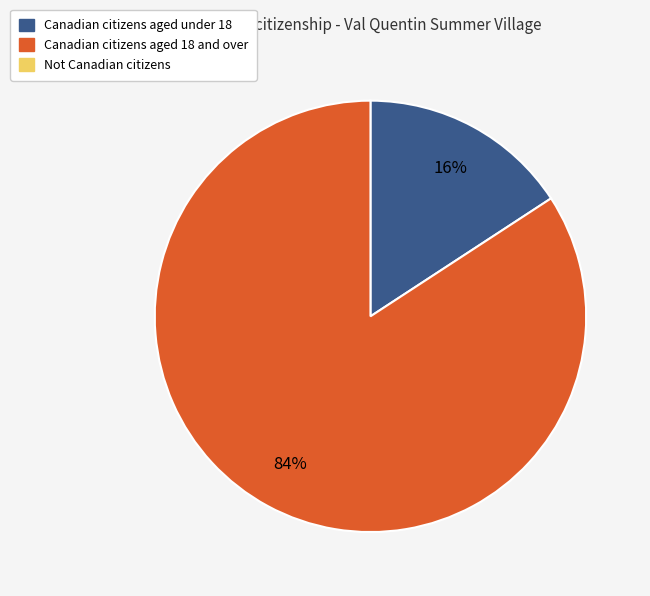

To the nearest percent, what is the difference between the largest and smallest slice percentages?

68%